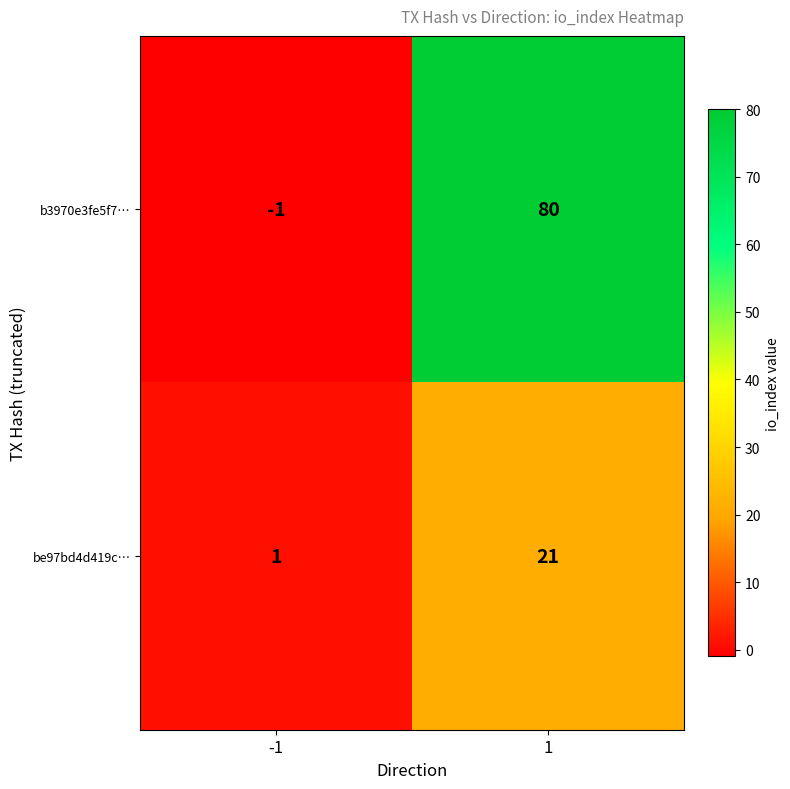

Which label corresponds to the smallest value in the chart?

-1